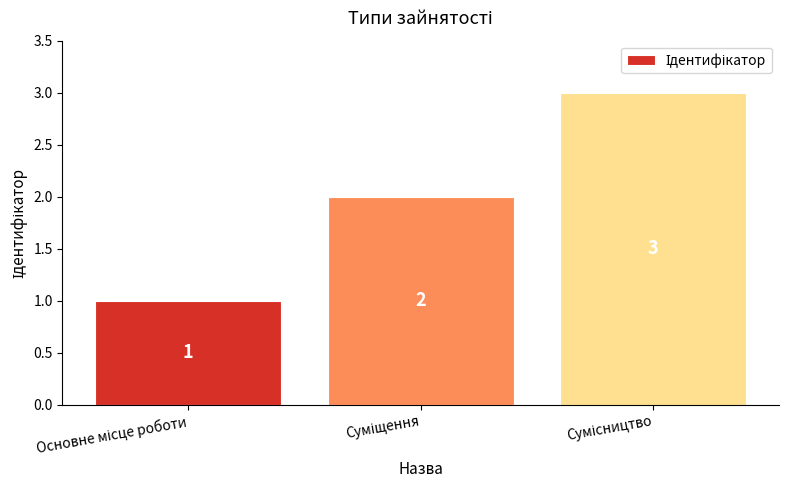

What is the value of the 1st bar from the left?

1